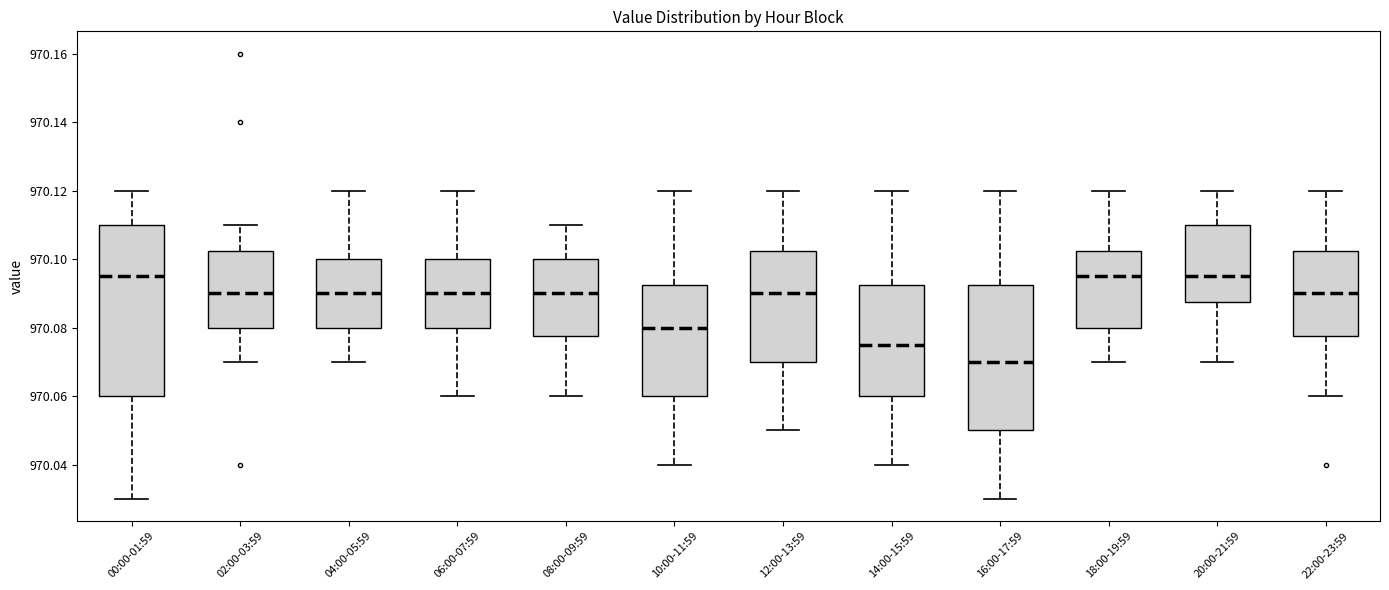

Which box is the tallest, from its lower edge to its upper edge?

00:00-01:59